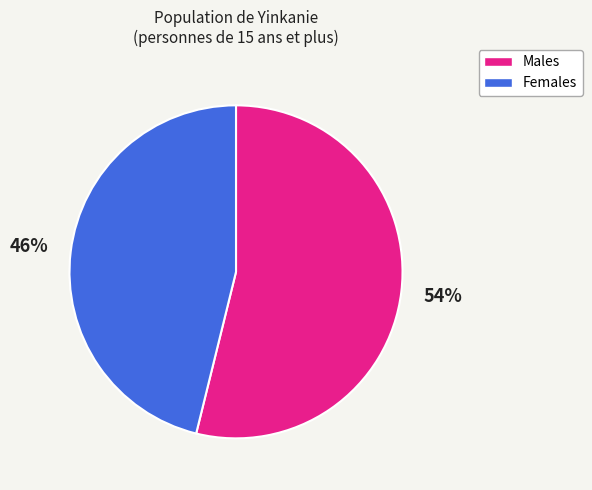

To the nearest percent, what is the average slice percentage?

50%